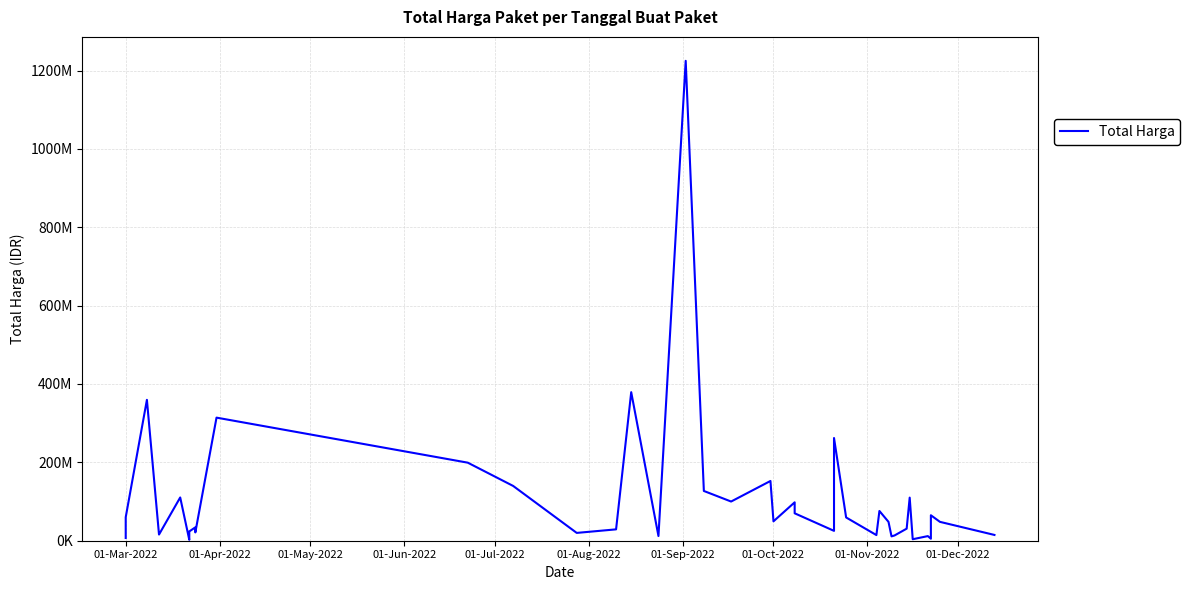

True or false: the data shows 43795266 at 14.

False